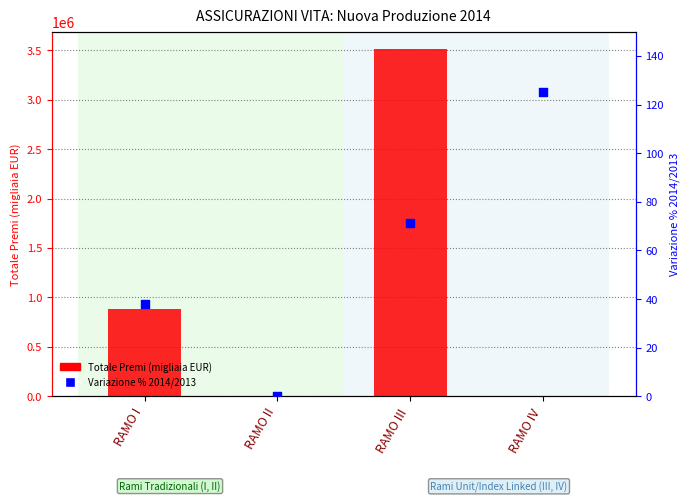

Which series has the largest Y range (max minus min)?

Totale Premi (migliaia EUR)